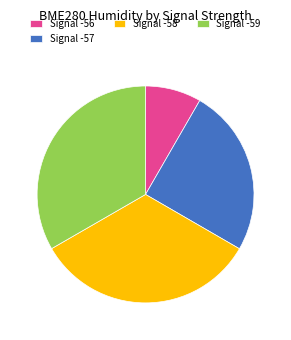

Do Signal -56 and Signal -57 together represent more than half of the pie?

No